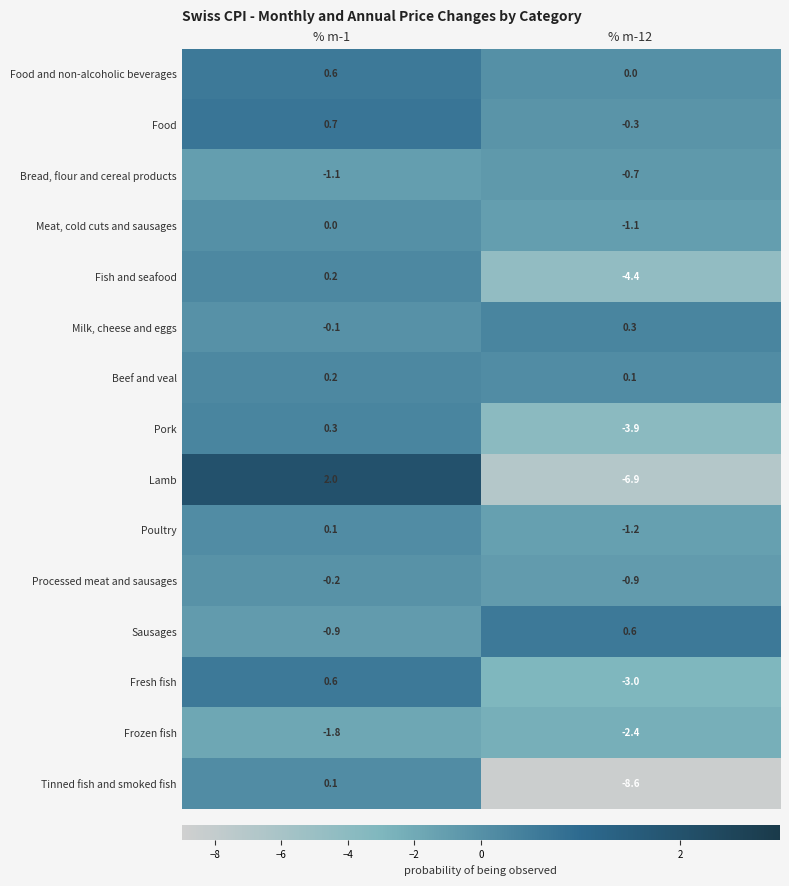

Reading left to right, extract all data points from this chart.

Food and non-alcoholic beverages: % m-1=0.6	% m-12=0.0
Food: % m-1=0.7	% m-12=-0.3
Bread, flour and cereal products: % m-1=-1.1	% m-12=-0.7
Meat, cold cuts and sausages: % m-1=0.0	% m-12=-1.1
Fish and seafood: % m-1=0.2	% m-12=-4.4
Milk, cheese and eggs: % m-1=-0.1	% m-12=0.3
Beef and veal: % m-1=0.2	% m-12=0.1
Pork: % m-1=0.3	% m-12=-3.9
Lamb: % m-1=2.0	% m-12=-6.9
Poultry: % m-1=0.1	% m-12=-1.2
Processed meat and sausages: % m-1=-0.2	% m-12=-0.9
Sausages: % m-1=-0.9	% m-12=0.6
Fresh fish: % m-1=0.6	% m-12=-3.0
Frozen fish: % m-1=-1.8	% m-12=-2.4
Tinned fish and smoked fish: % m-1=0.1	% m-12=-8.6